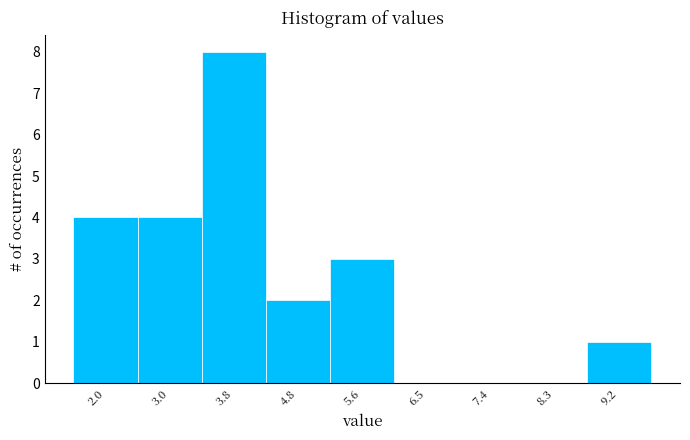

How tall is the bar that spans 1.6 to 2.5 on the x-axis? The values are not printed on the chart, so give them approximately, as read against the axis.

4